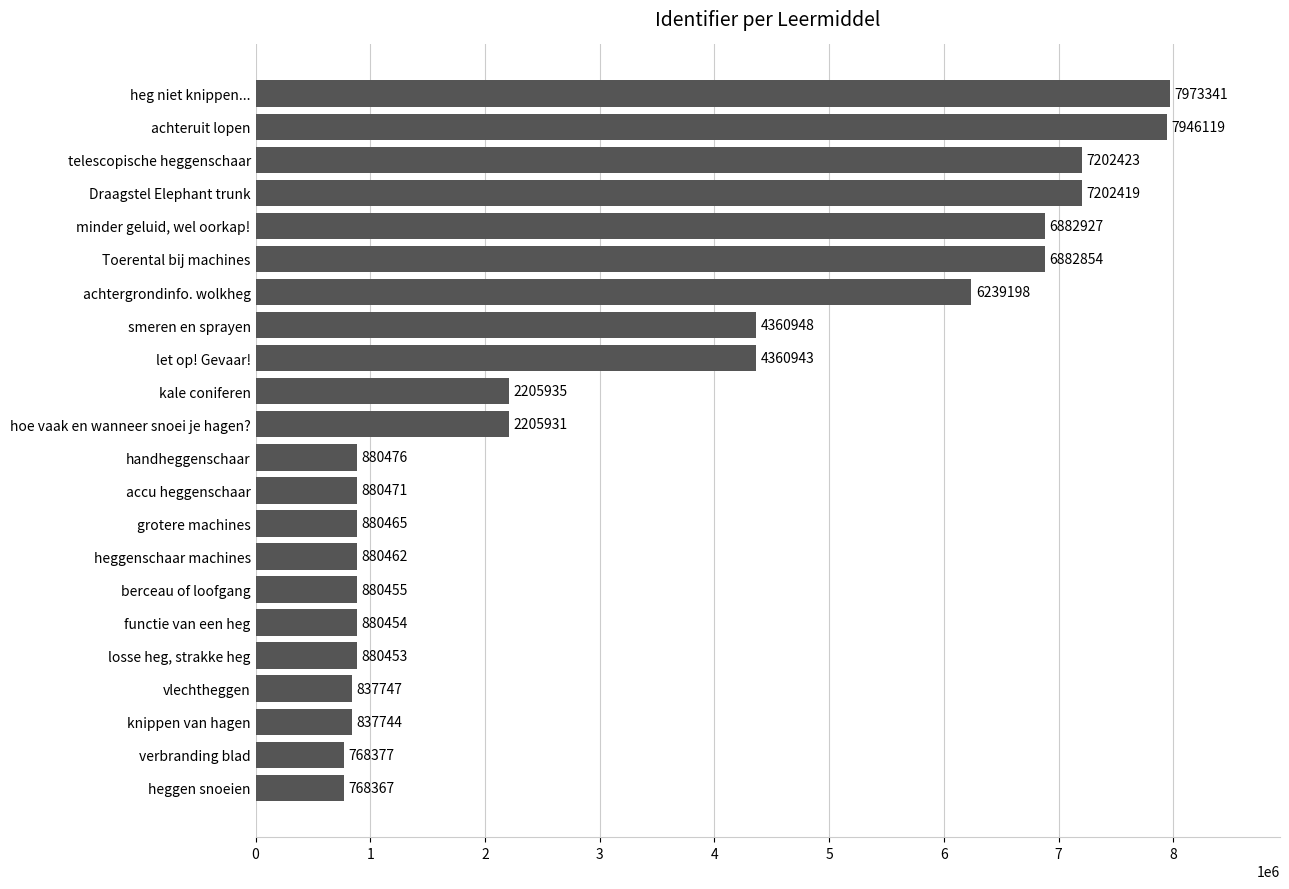

What is the difference between the maximum and minimum values?

7204974